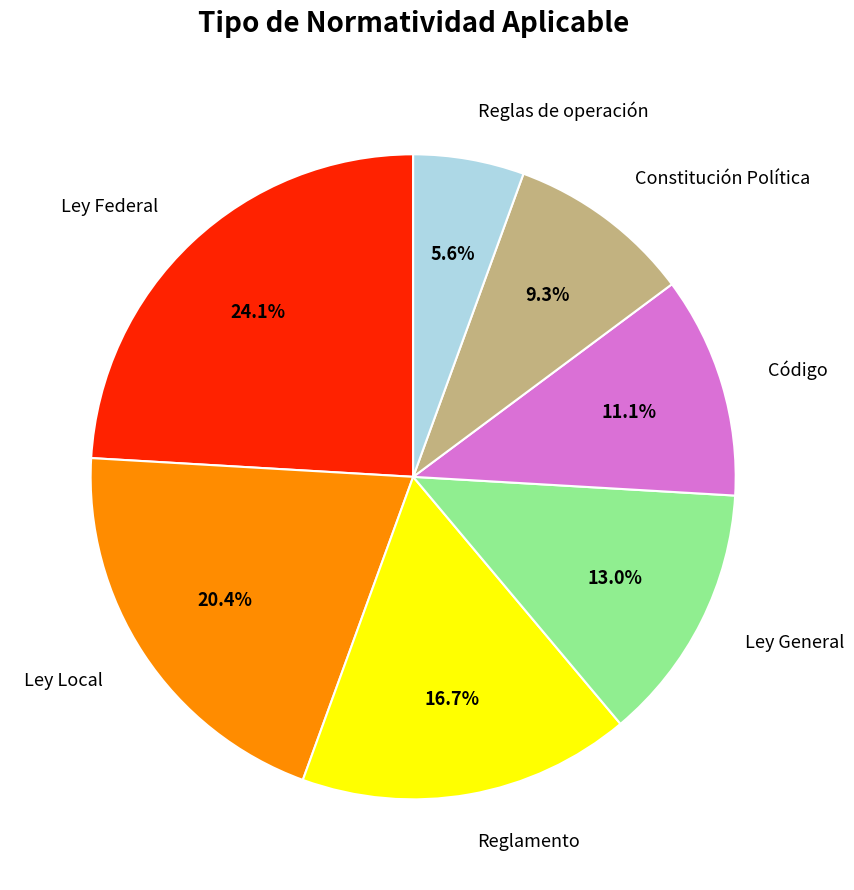

Count the number of slices in the pie.

7